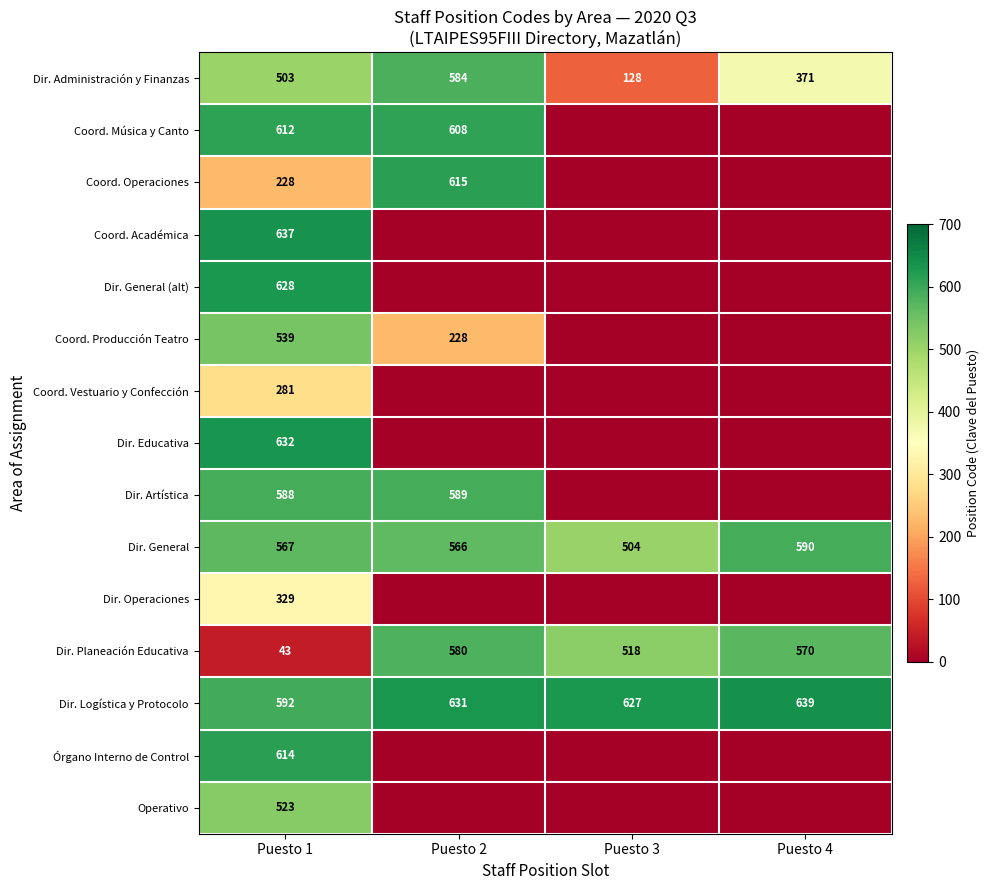

What is the lowest value of the Dir. Administración y Finanzas series?

128